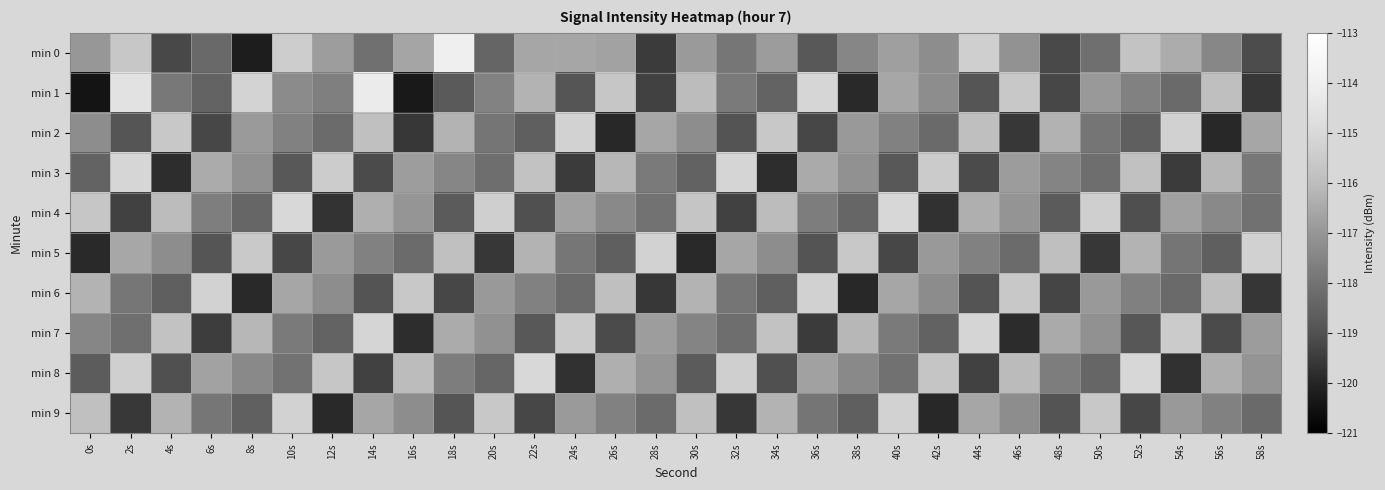

What is the difference between the highest and lowest values at 20s?

4.2